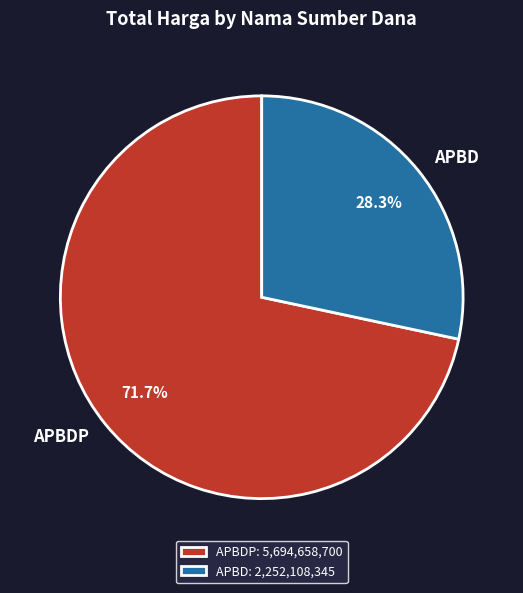

To the nearest percent, what is the average slice percentage?

50%